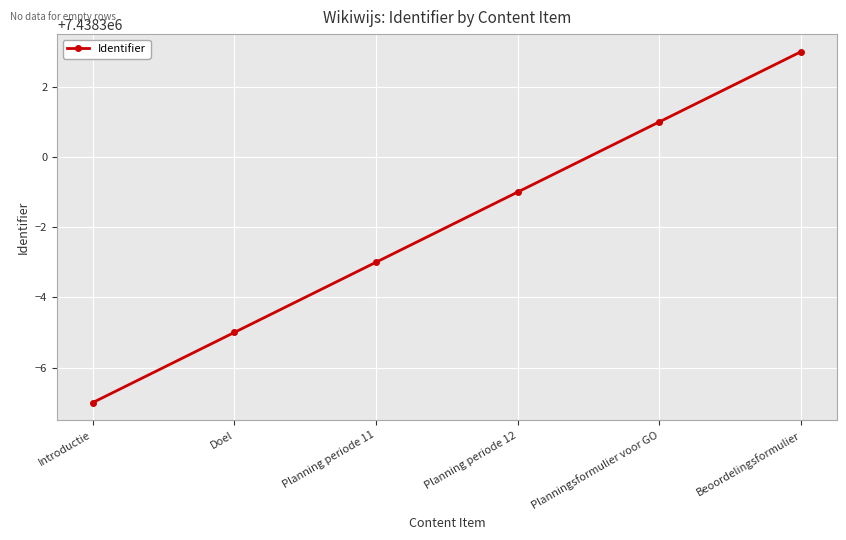

What is the minimum value shown in the chart?

7438293